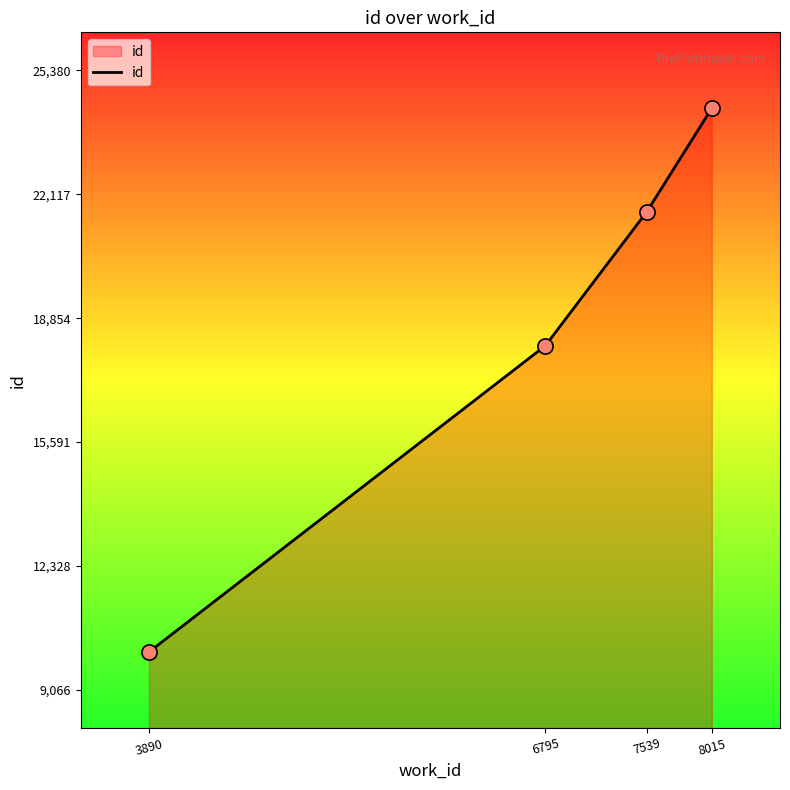

Which has a higher value, 8015 or 3890?

8015